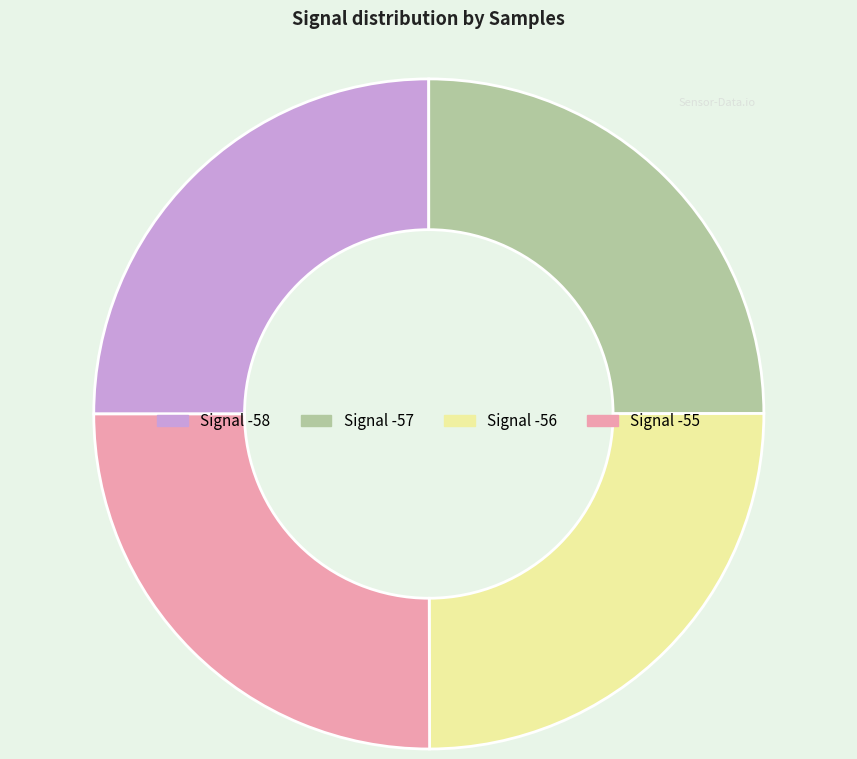

Does any single category account for the majority?

No